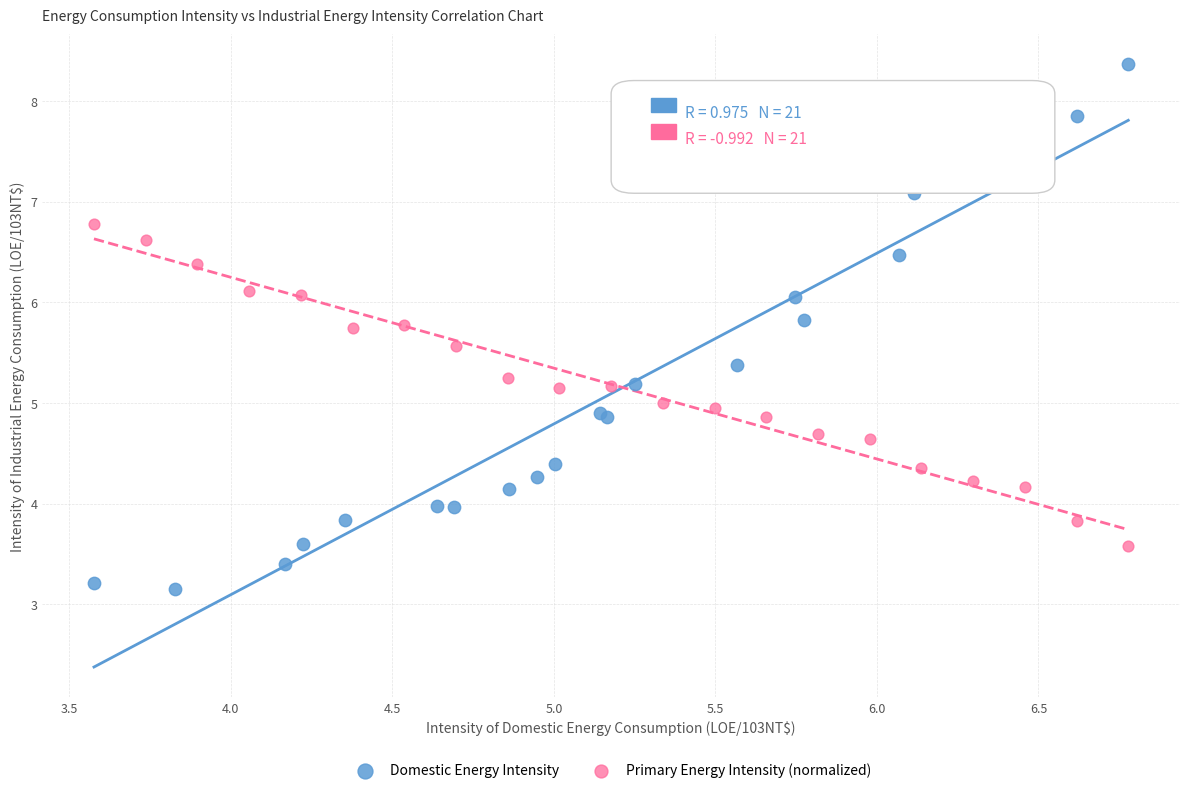

Which series has the largest Y range (max minus min)?

Domestic Energy Intensity